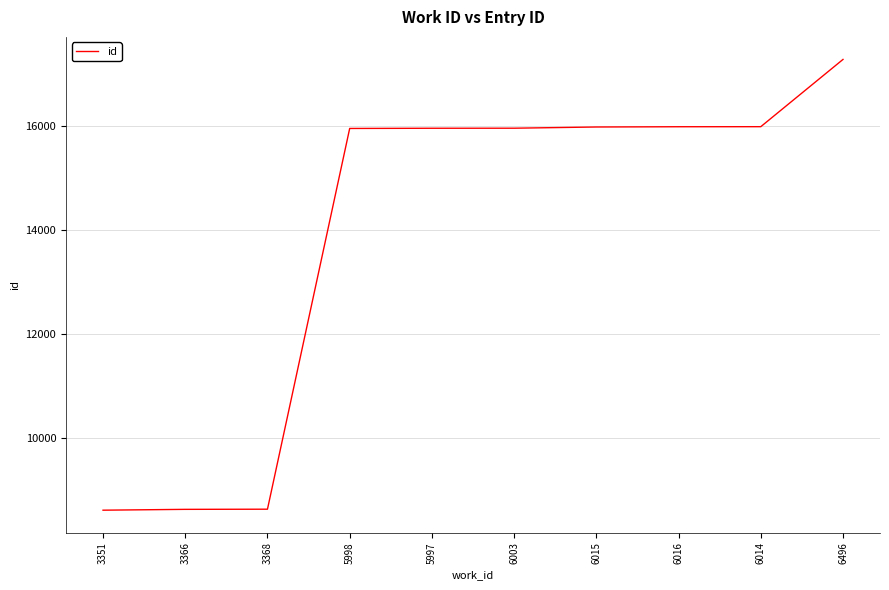

What is the sum of the values at 3368 and 6015?

24622